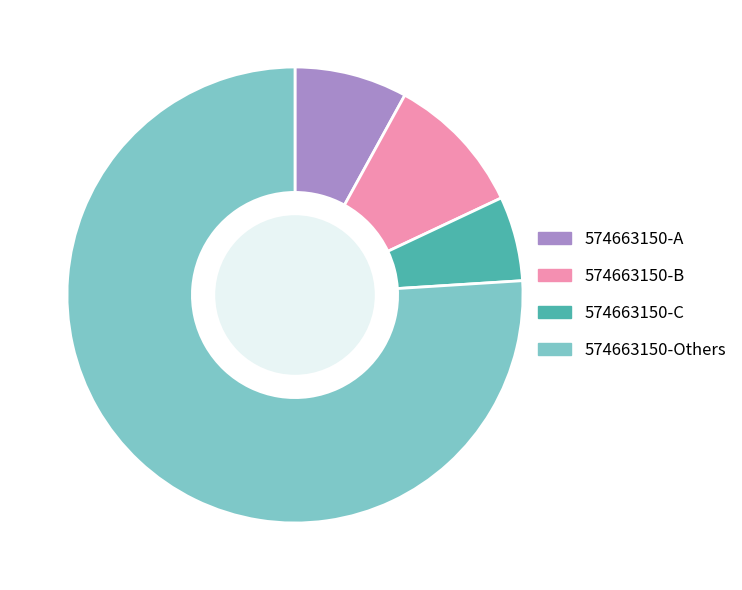

Rank the categories by value from lowest to highest.

574663150-C, 574663150-A, 574663150-B, 574663150-Others